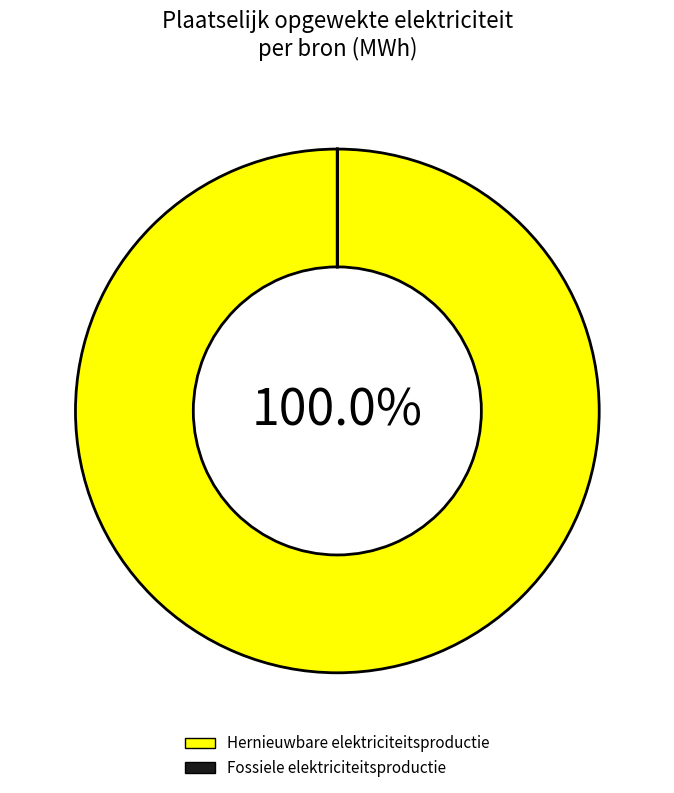

Which category has the biggest portion of the pie?

Hernieuwbare elektriciteitsproductie